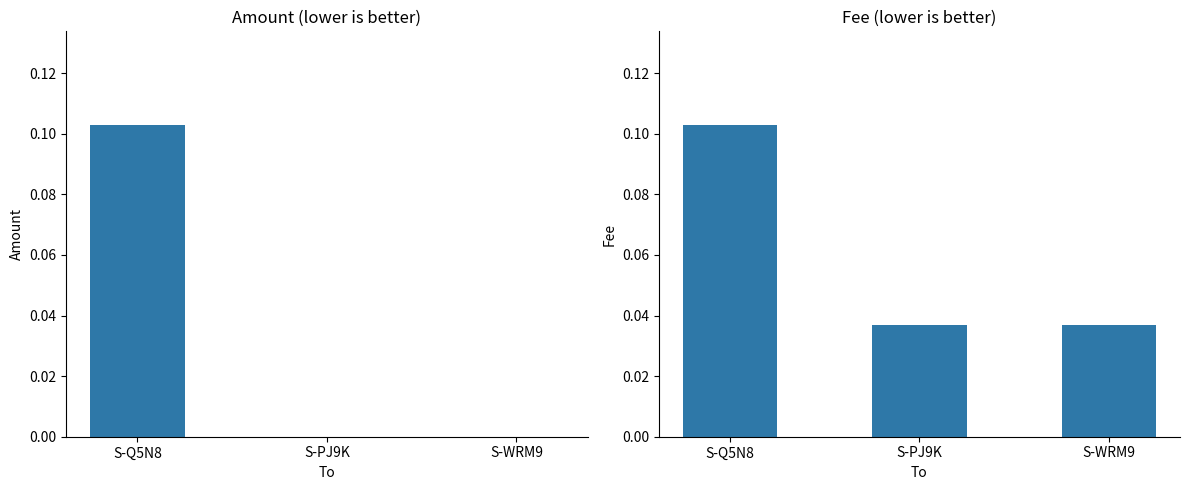

What is the label of the 3rd bar from the right?

S-Q5N8